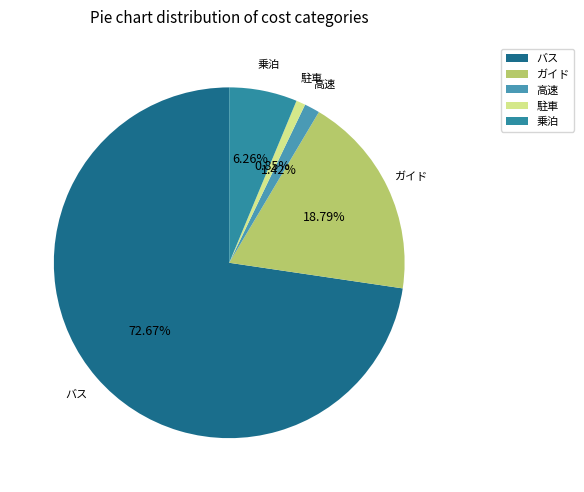

How much of the chart is everything except 高速?

98.6%